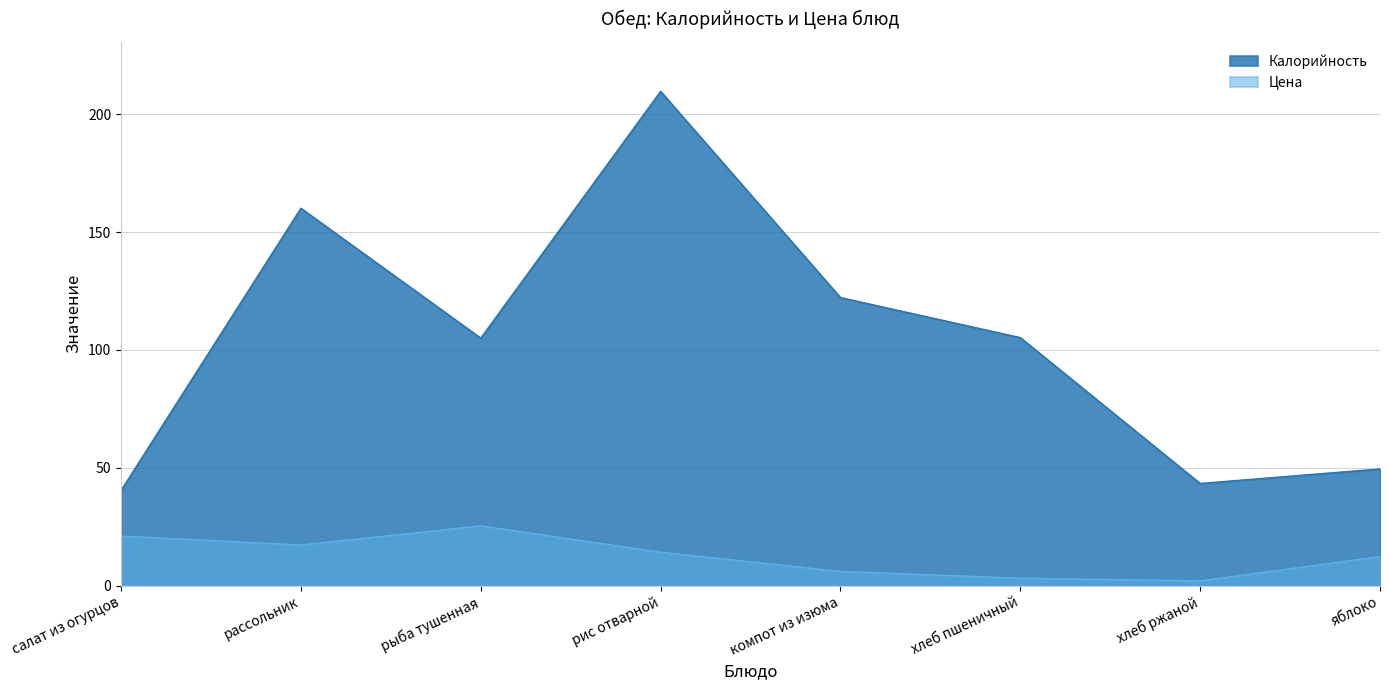

True or false: Price has more than 0 points higher than both neighbors.

True